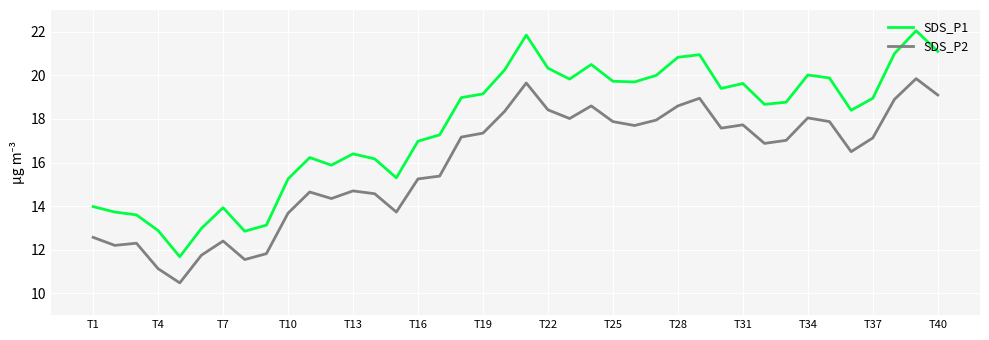

Is this an area chart (filled region under the line)?

No